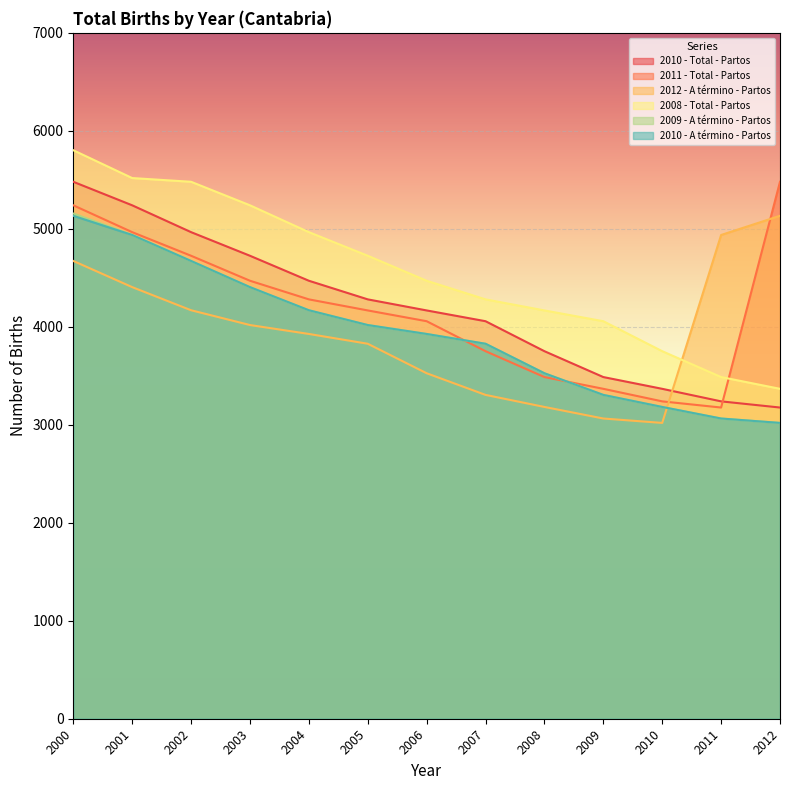

Where is 2008 - Total - Partos nearest to the value 4584?

2006